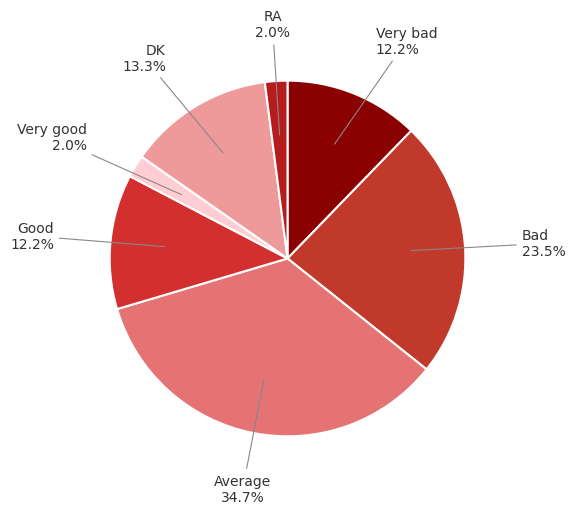

What percentage is the Average slice, to the nearest percent?

35%